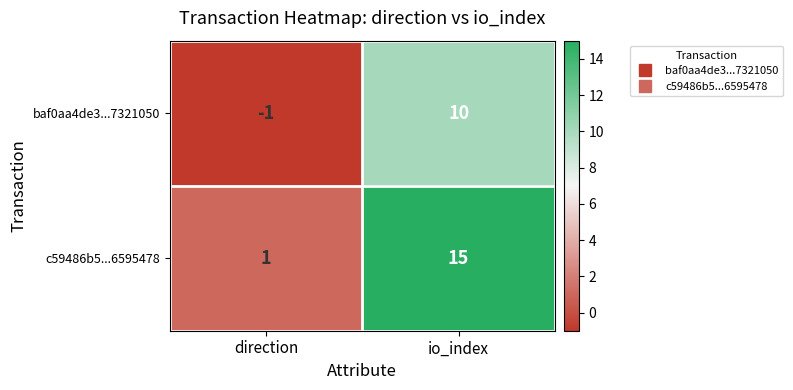

Between direction and io_index, which series saw the biggest shift?

c59486b5...6595478